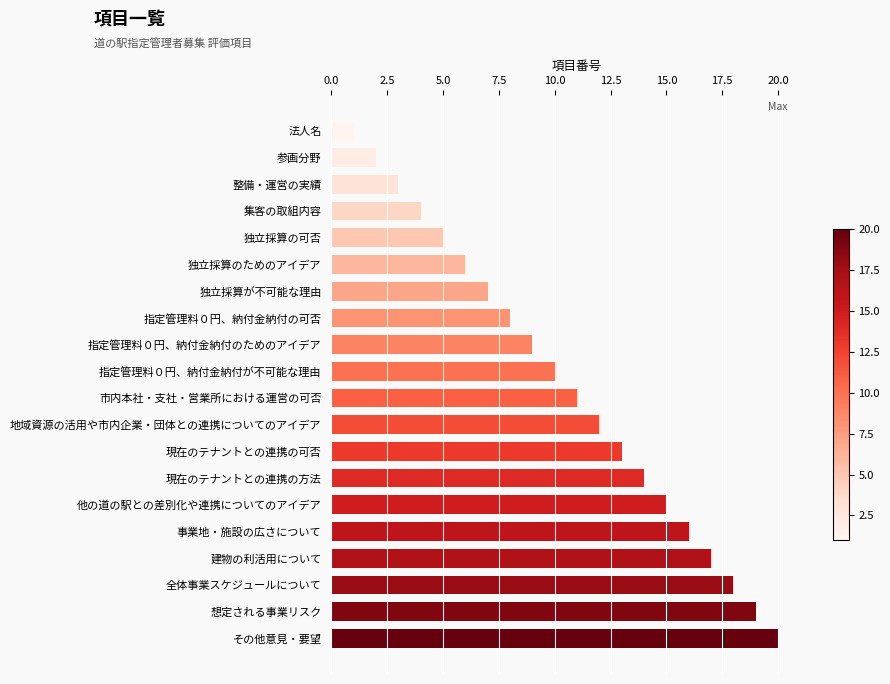

List the labels in order of value, smallest first.

法人名, 参画分野, 整備・運営の実績, 集客の取組内容, 独立採算の可否, 独立採算のためのアイデア, 独立採算が不可能な理由, 指定管理料０円、納付金納付の可否, 指定管理料０円、納付金納付のためのアイデア, 指定管理料０円、納付金納付が不可能な理由, 市内本社・支社・営業所における運営の可否, 地域資源の活用や市内企業・団体との連携についてのアイデア, 現在のテナントとの連携の可否, 現在のテナントとの連携の方法, 他の道の駅との差別化や連携についてのアイデア, 事業地・施設の広さについて, 建物の利活用について, 全体事業スケジュールについて, 想定される事業リスク, その他意見・要望